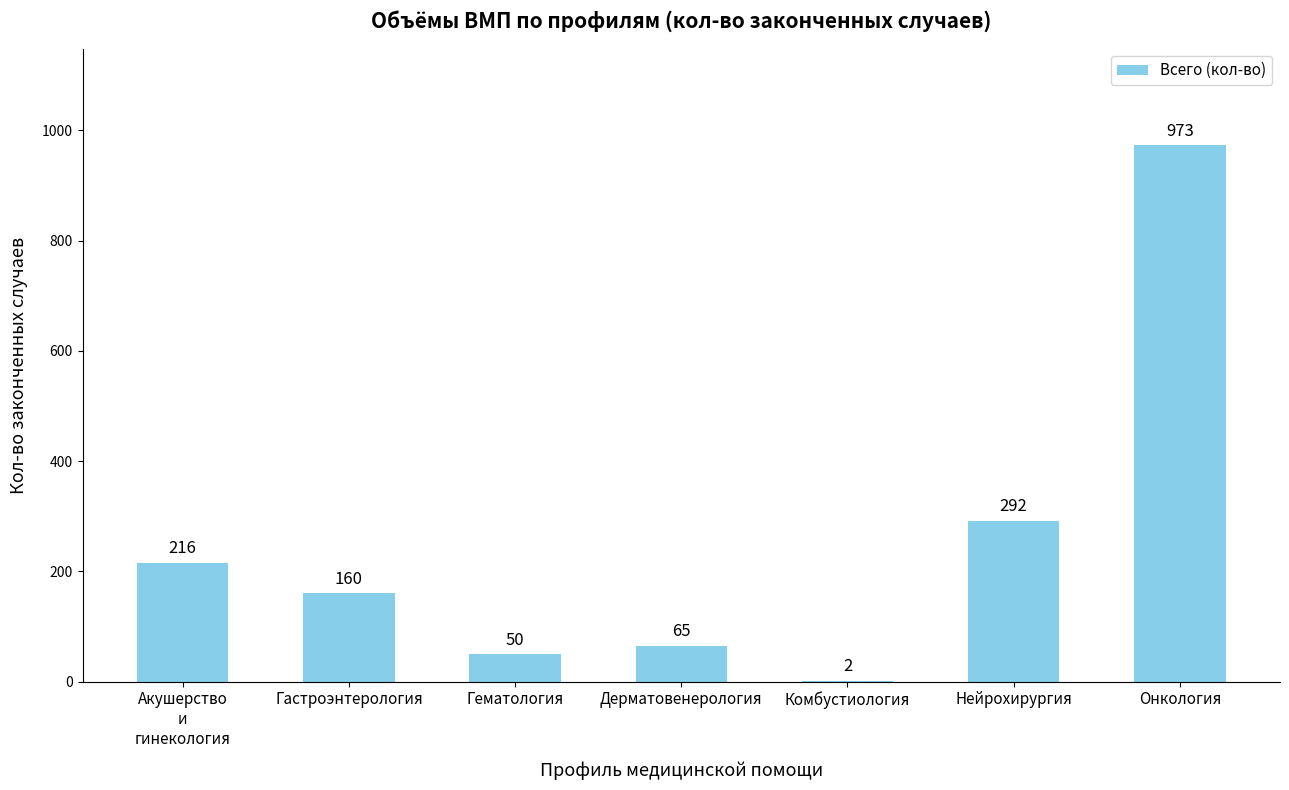

What is the average value?

251